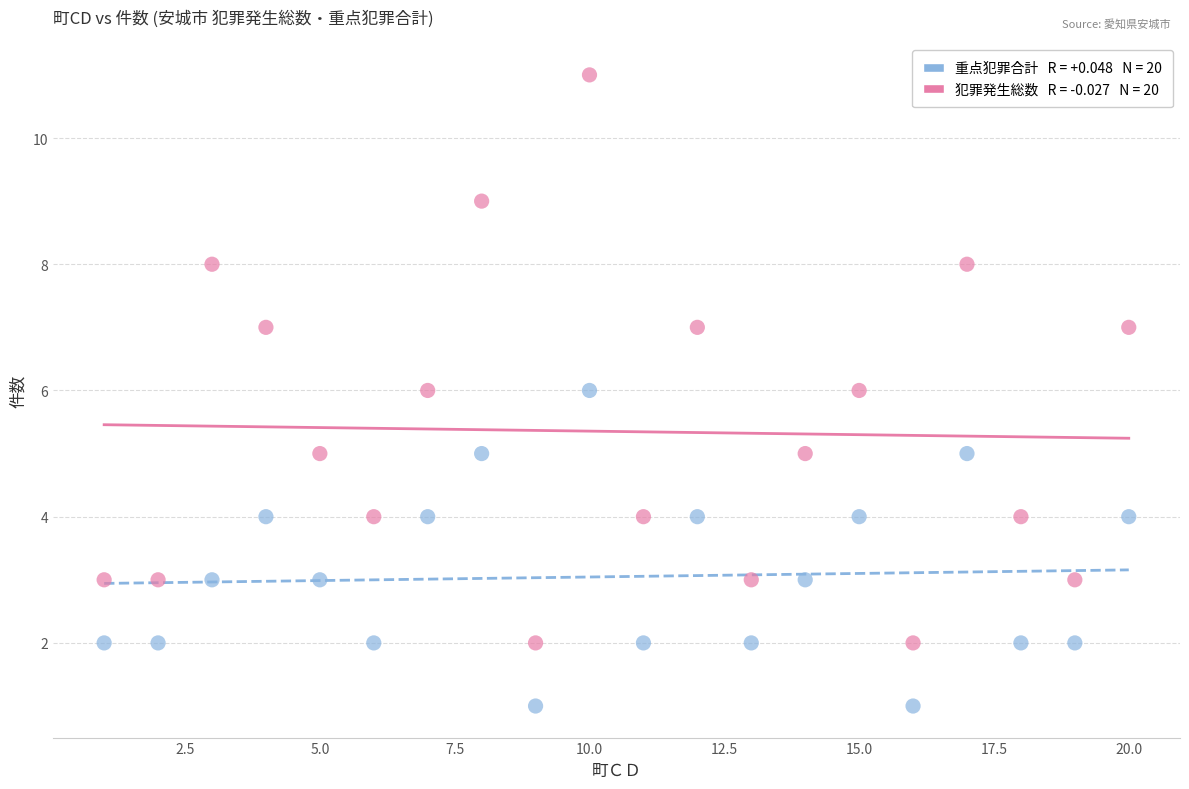

Across all data points, what is the range of X values (max minus min)?

19